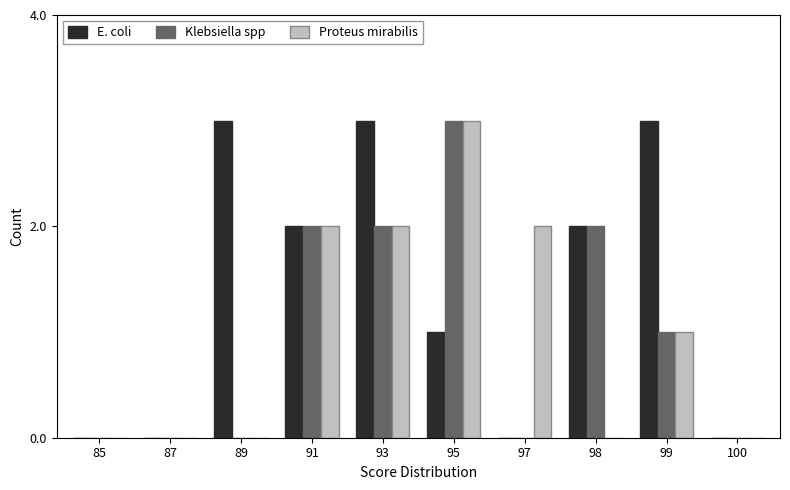

Reading right to left, list all the values displayed in this chart.

E. coli: 100=0	99=3	98=2	97=0	95=1	93=3	91=2	89=3	87=0	85=0
Klebsiella spp: 100=0	99=1	98=2	97=0	95=3	93=2	91=2	89=0	87=0	85=0
Proteus mirabilis: 100=0	99=1	98=0	97=2	95=3	93=2	91=2	89=0	87=0	85=0